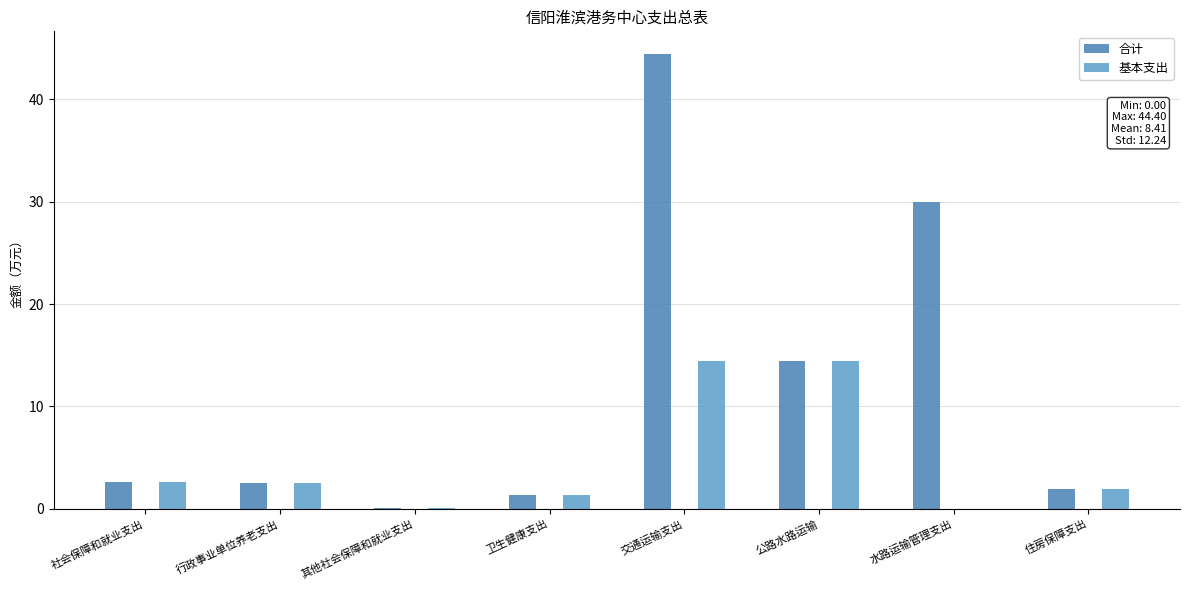

Which category has the highest value in the 合计 series?

交通运输支出